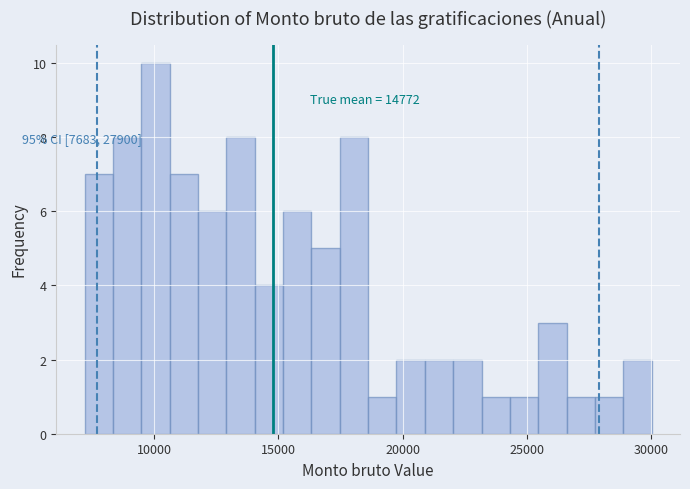

Read against the x-axis, roughly where is the centre of the tallest bar?

10000